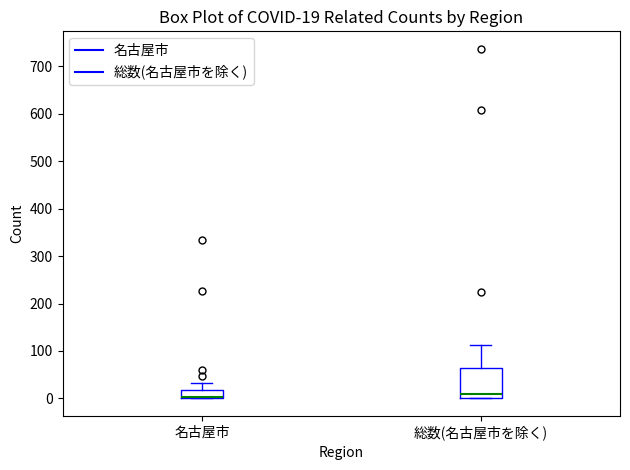

Comparing the boxes themselves (not the whiskers), which one is the tallest?

総数(名古屋市を除く)